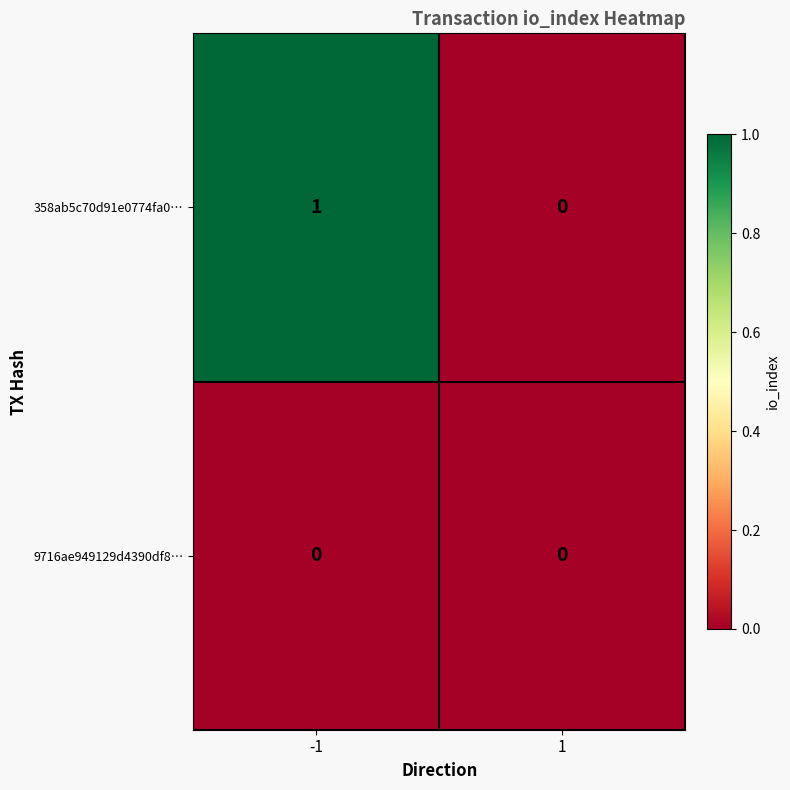

Which series changed the most between -1 and 1?

358ab5c70d91e0774fa0…